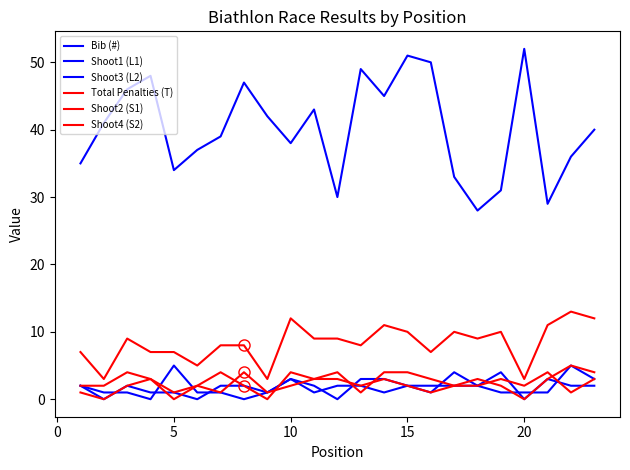

True or false: Shoot4 (S2) and Shoot2 (S1) cross at least once.

True